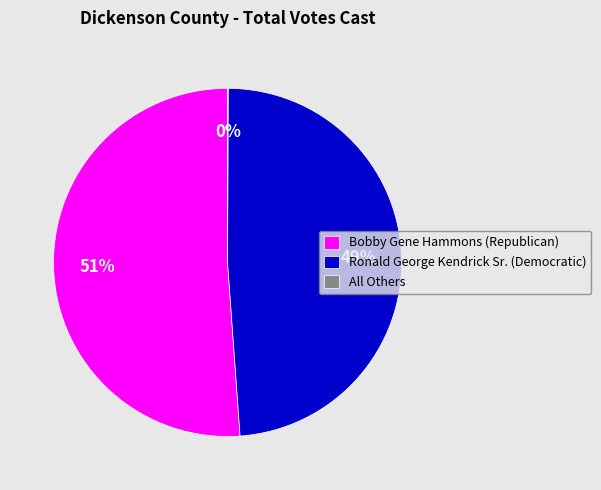

Which category has the biggest portion of the pie?

Bobby Gene Hammons (Republican)